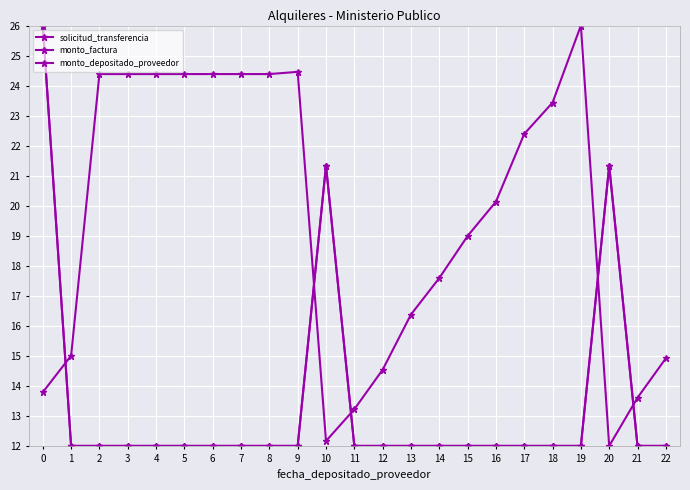

At which category does the chart reach its peak across all series?

19